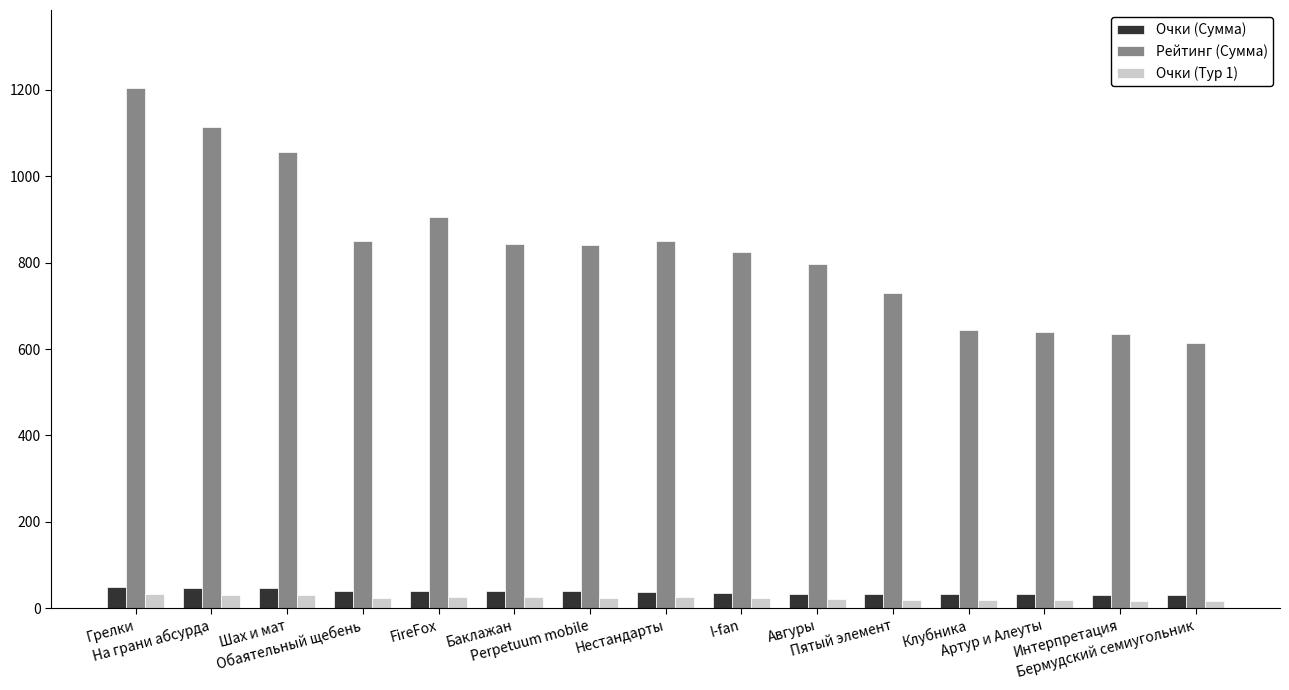

Where does the Рейтинг (Сумма) series first go above 840?

Грелки